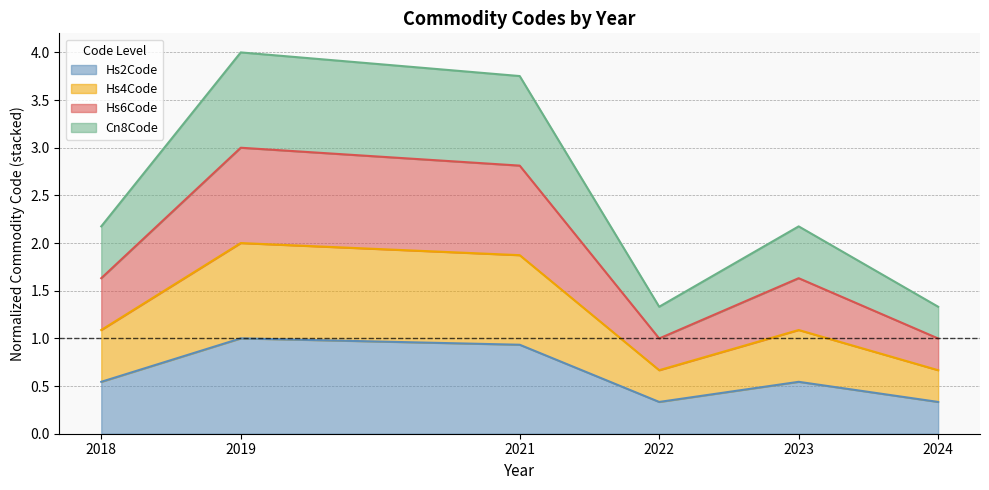

At which label does Hs4Code reach its minimum?

2022